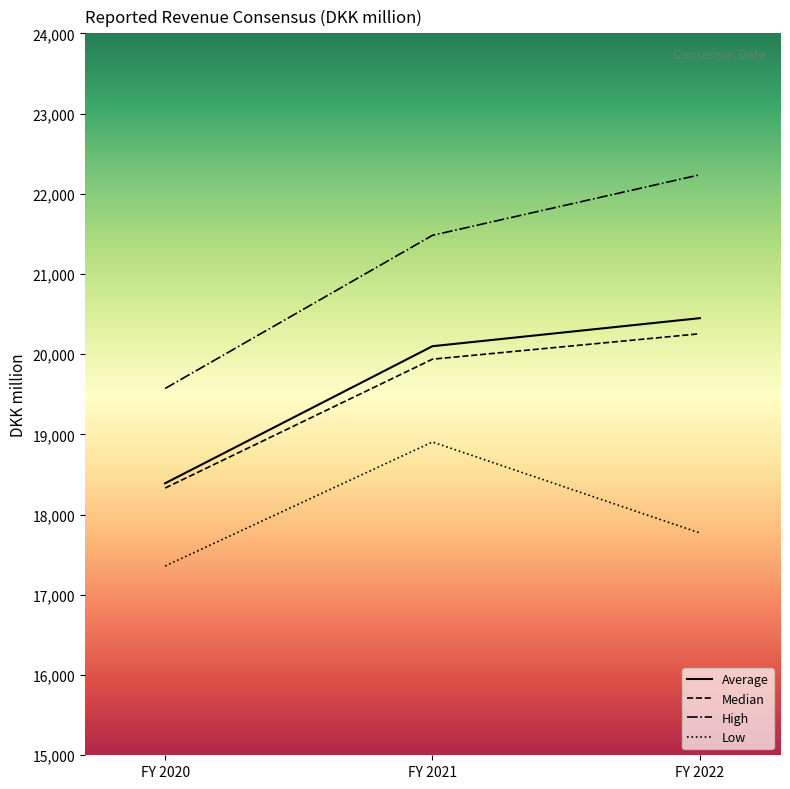

What is the average value of the Low series?

18012.1